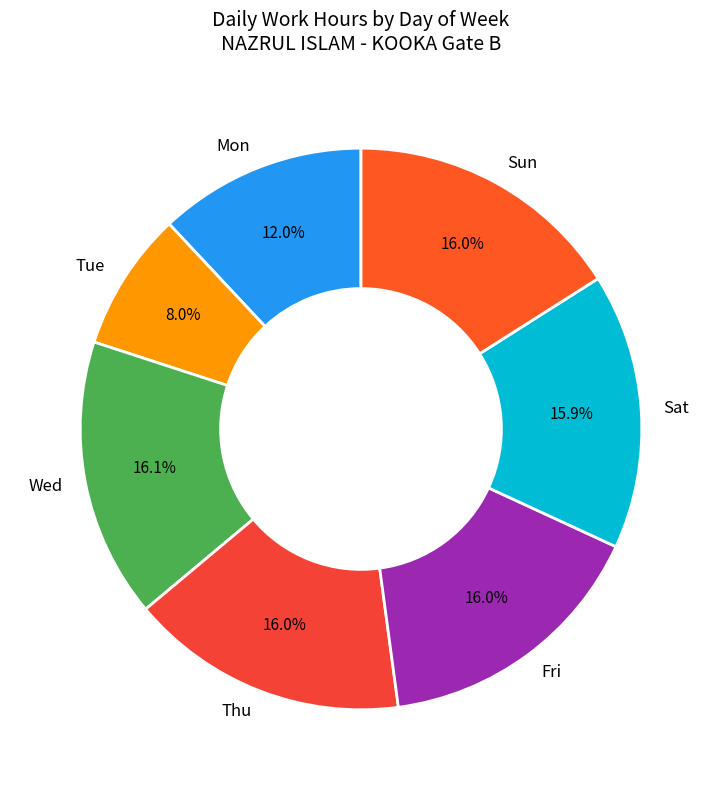

What is the total percentage of Wed and Sat?

32.0%